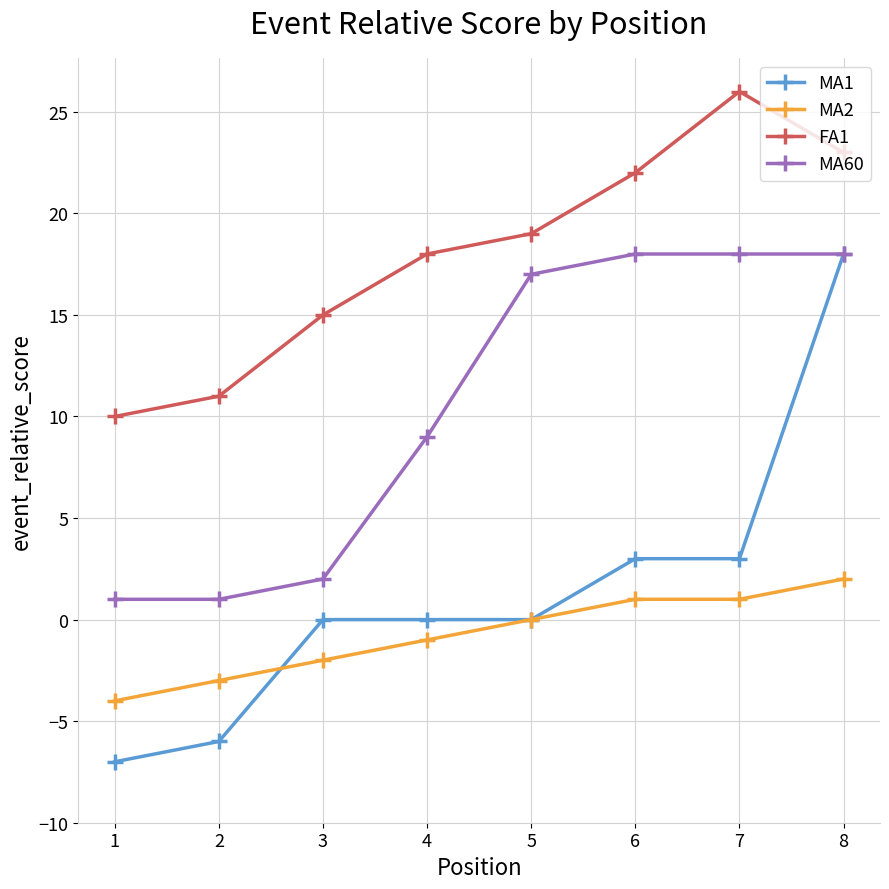

Is the value of MA2 at 6 greater than the value of FA1 at 5?

No